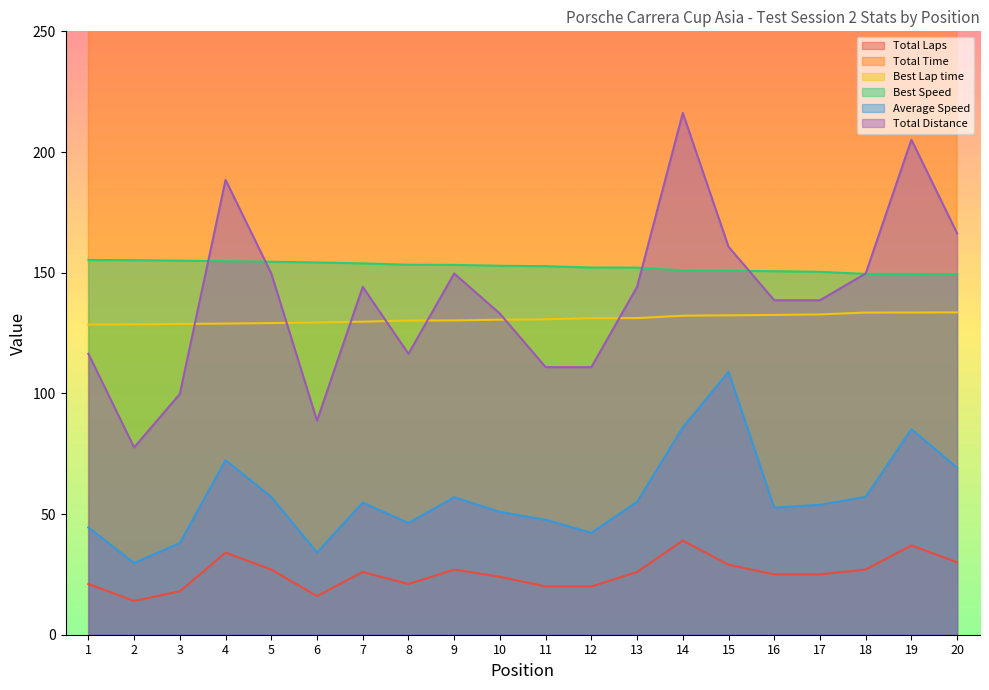

What are all the series names shown in the legend?

Total Laps, Total Time, Best Lap time, Best Speed, Average Speed, Total Distance